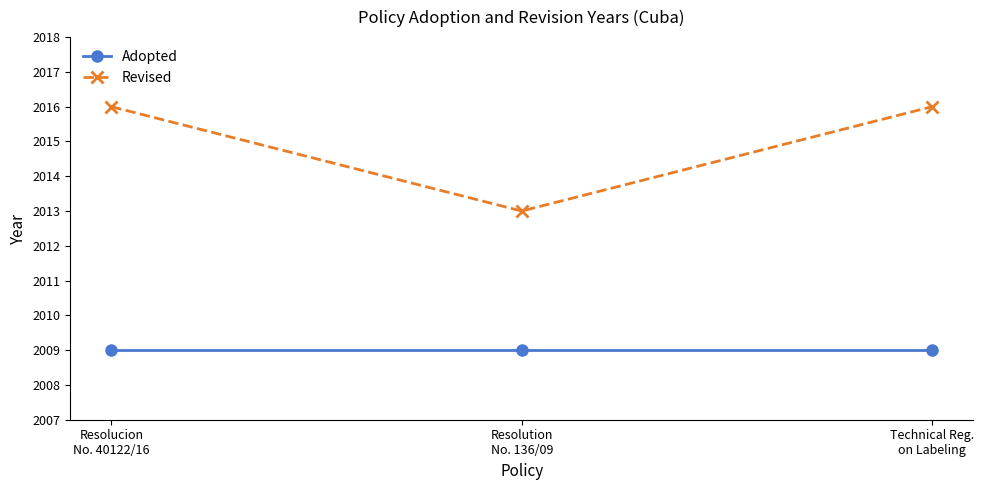

List the series in order of their peak value, lowest first.

Adopted, Revised